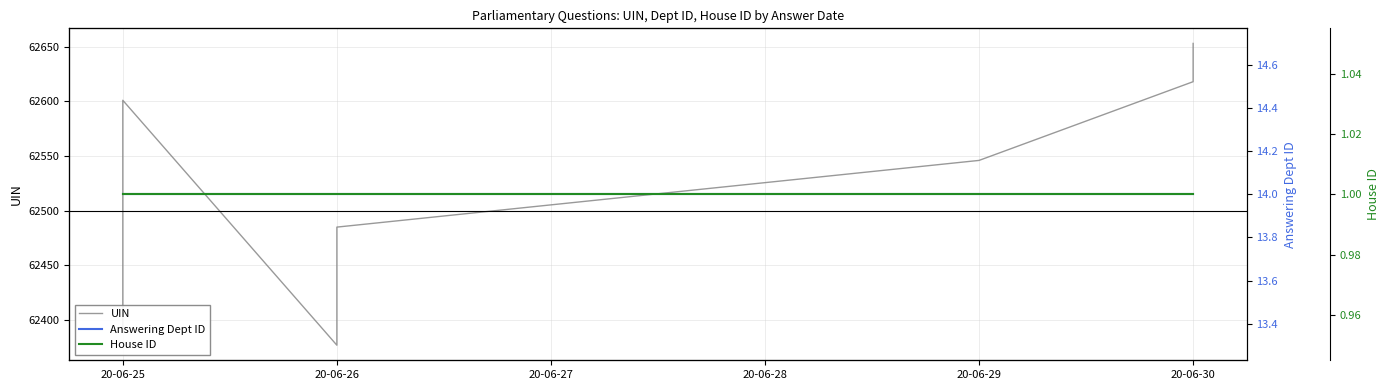

What position from the right is 6?

4